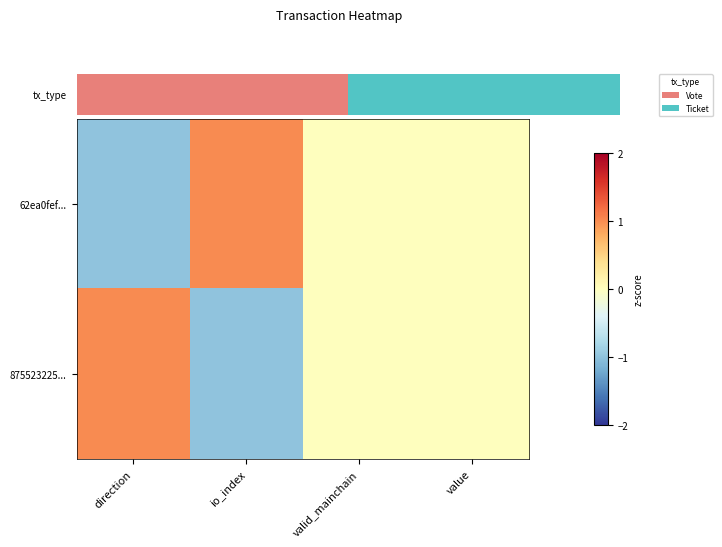

At how many categories does at least one series exceed 0?

2